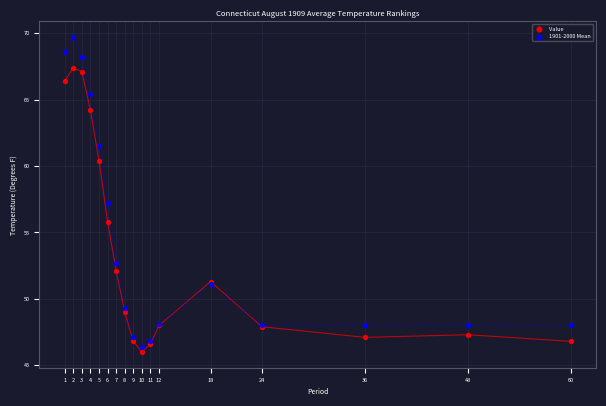

In the 1901-2000 Mean series, what Y value is closest to 58?

57.2